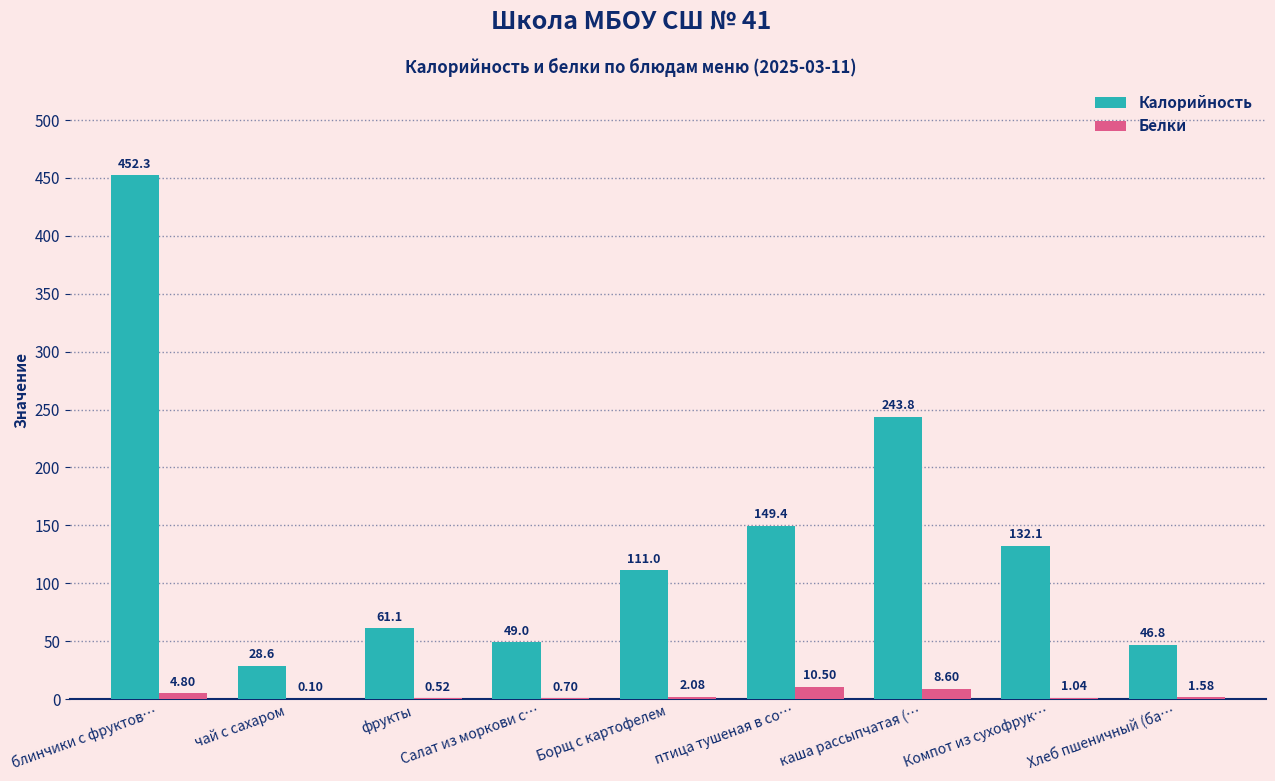

The Калорийность series shows 35.2 at птица тушеная в со…. True or false?

False